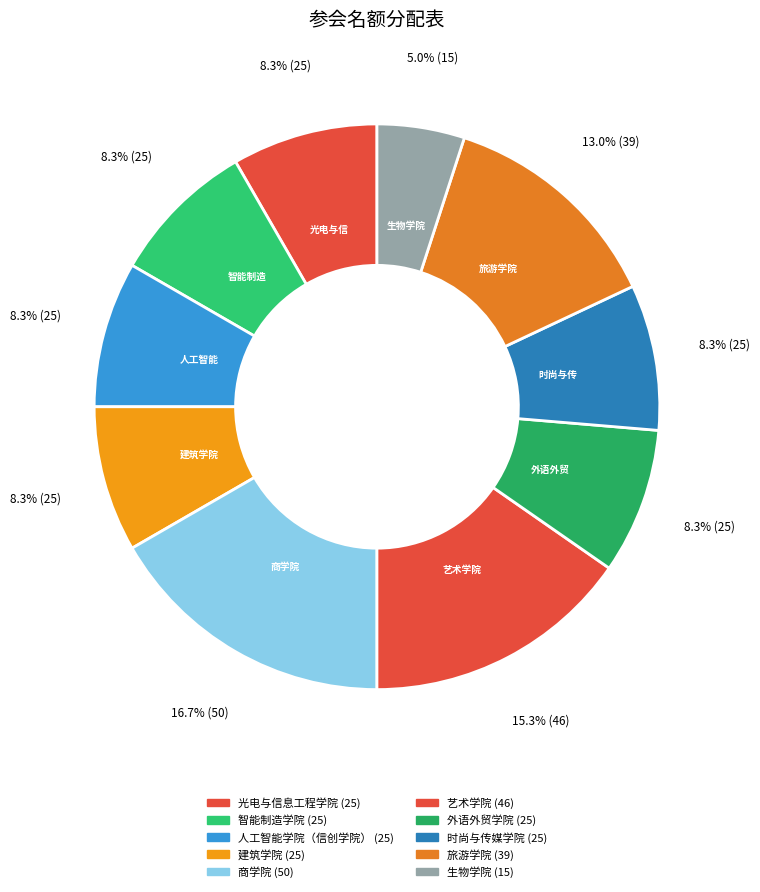

Count the number of slices in the pie.

10